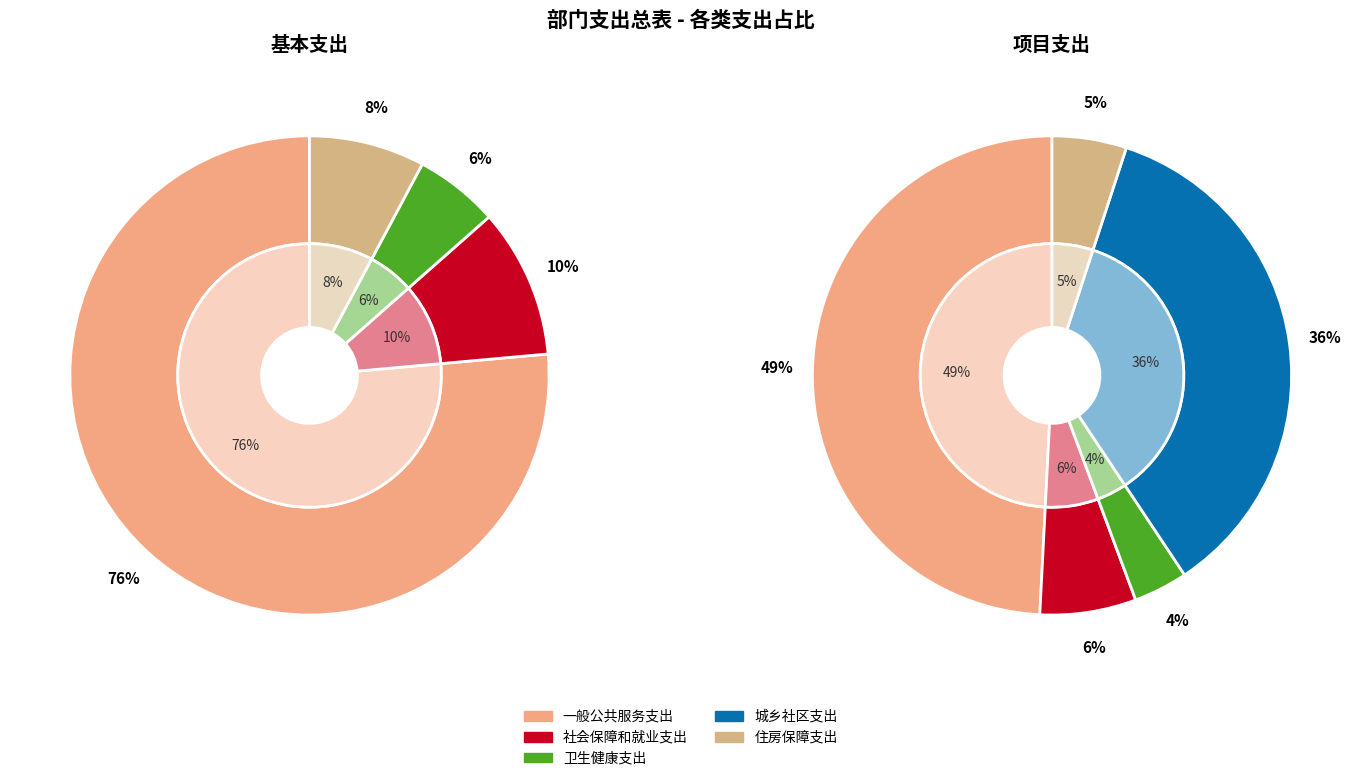

To the nearest percent, what is the average slice percentage?

20%